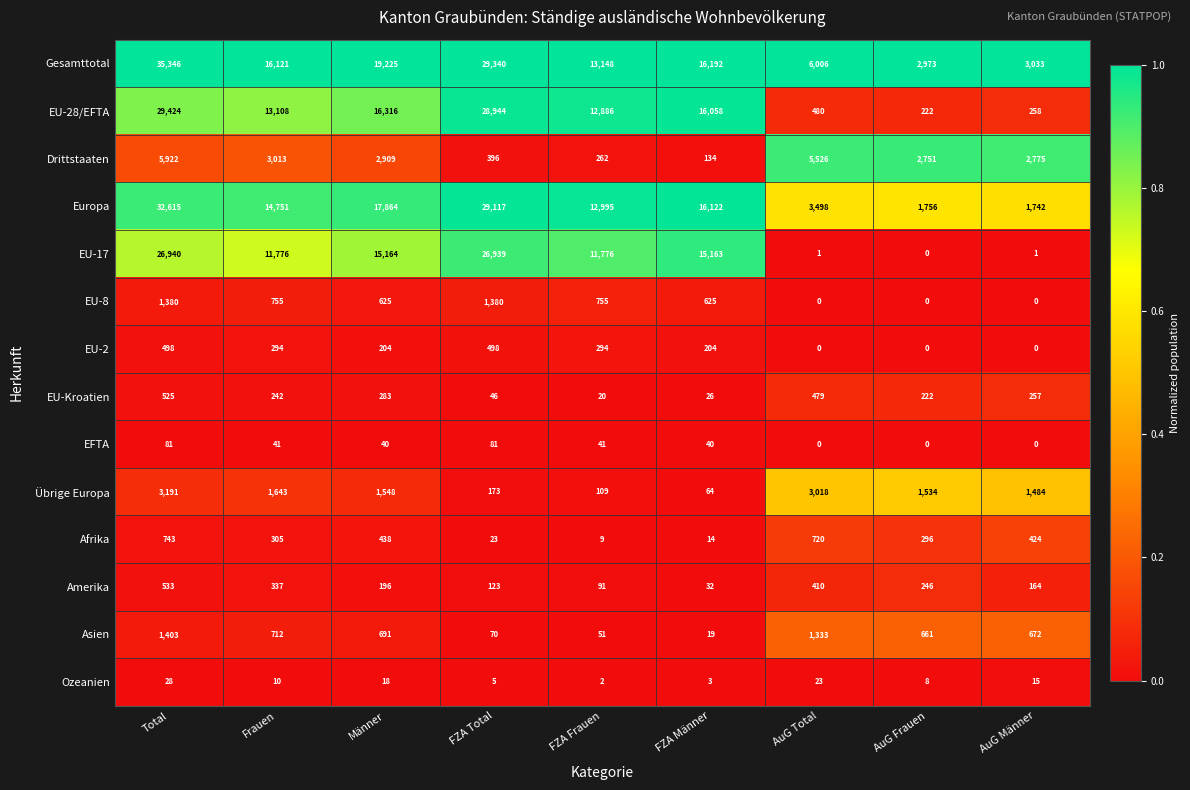

At which label does Ozeanien reach its minimum?

FZA Frauen